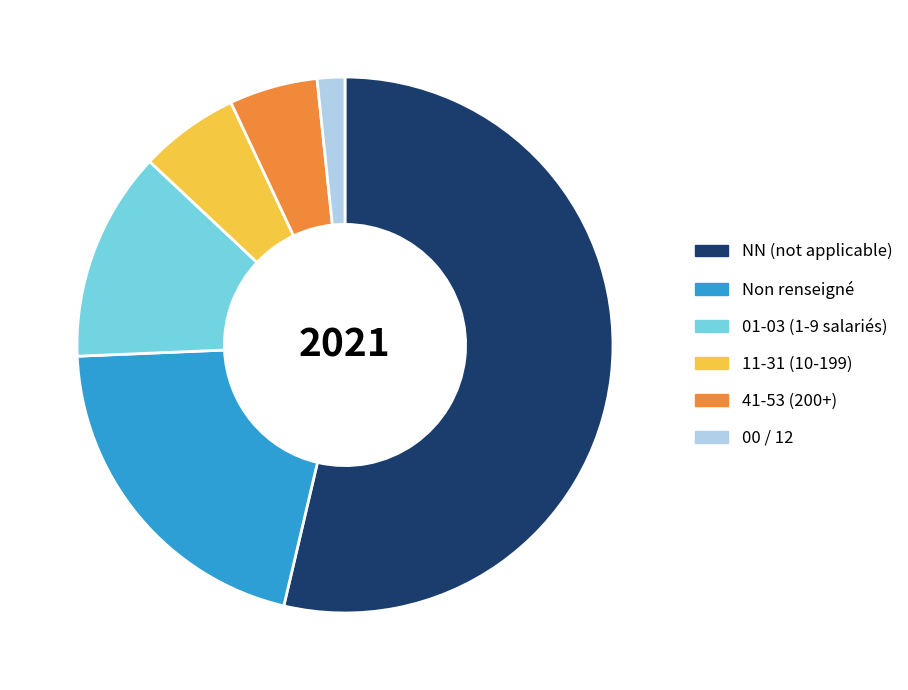

How many slices are in this pie chart?

6